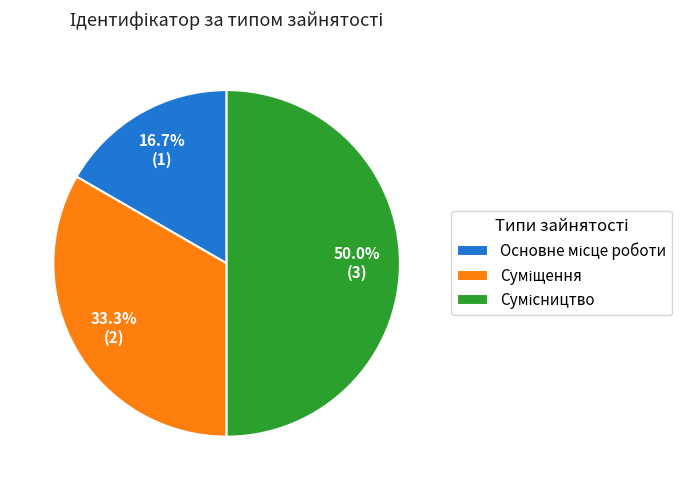

How many segments does this pie chart have?

3